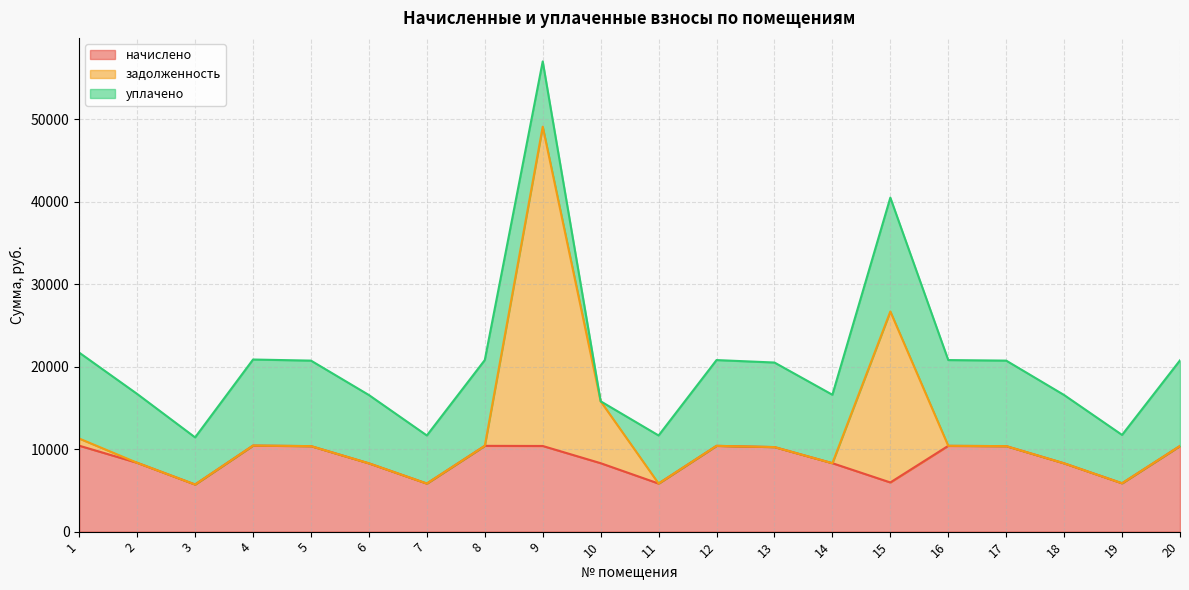

Which series has the largest range (max minus min)?

задолженность